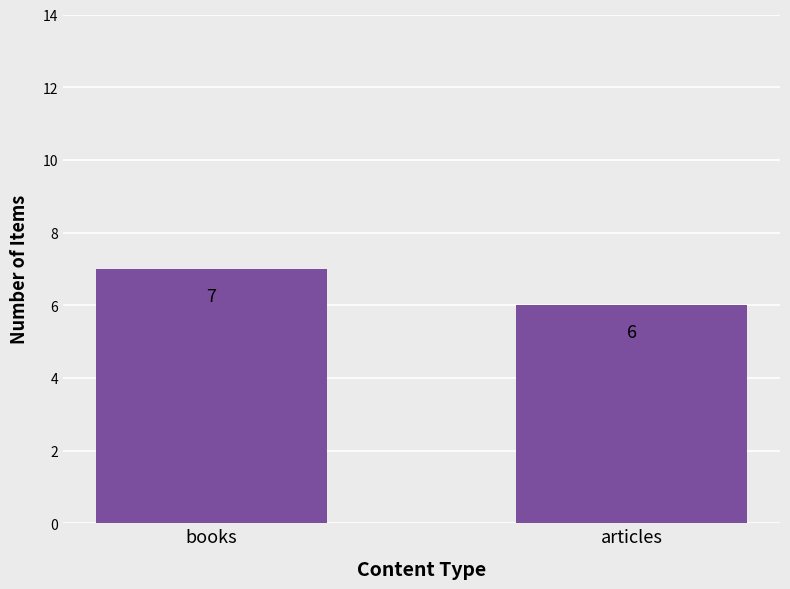

Rank the categories by value from lowest to highest.

articles, books